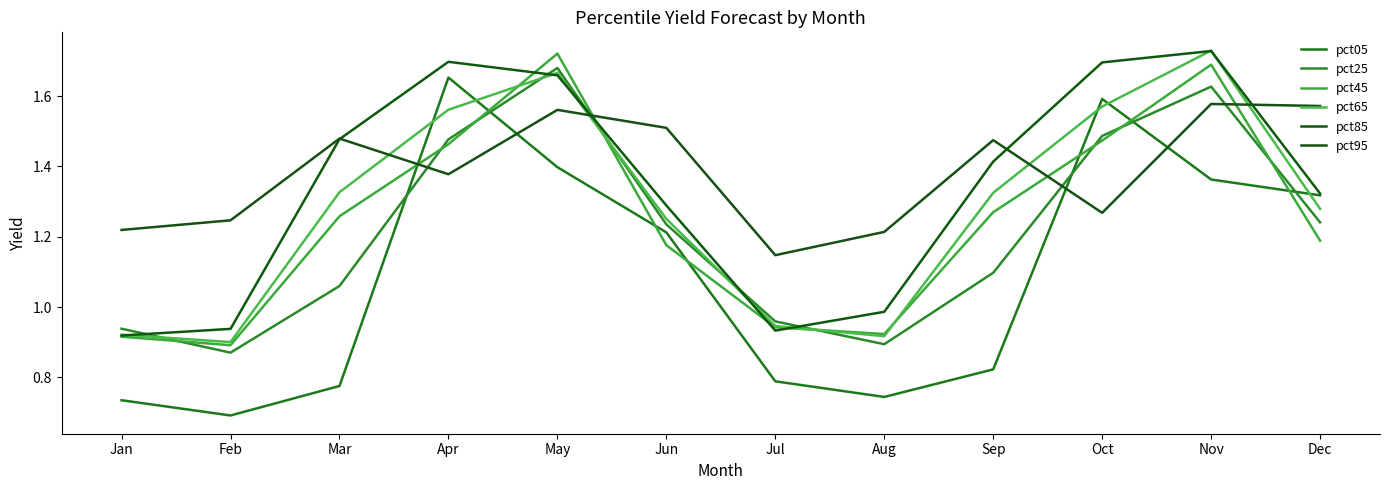

Reading left to right, what are all the values shown in this chart?

pct05: 0.7	0.7	0.8	1.7	1.4	1.2	0.8	0.7	0.8	1.6	1.4	1.3
pct25: 0.9	0.9	1.1	1.5	1.7	1.2	1.0	0.9	1.1	1.5	1.6	1.2
pct45: 0.9	0.9	1.3	1.5	1.7	1.2	0.9	0.9	1.3	1.5	1.7	1.2
pct65: 0.9	0.9	1.3	1.6	1.7	1.3	0.9	0.9	1.3	1.6	1.7	1.3
pct85: 0.9	0.9	1.5	1.7	1.7	1.3	0.9	1.0	1.4	1.7	1.7	1.3
pct95: 1.2	1.2	1.5	1.4	1.6	1.5	1.1	1.2	1.5	1.3	1.6	1.6